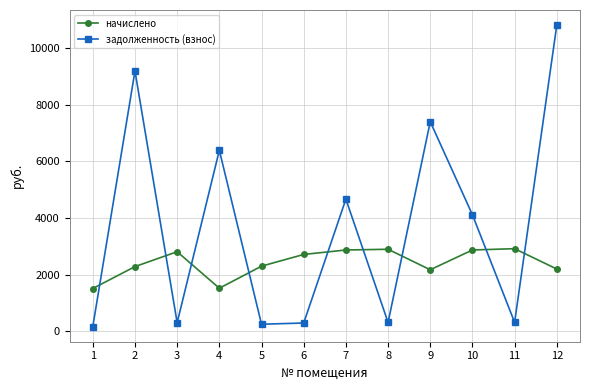

Which series changed the most between 1 and 9?

задолженность (взнос)